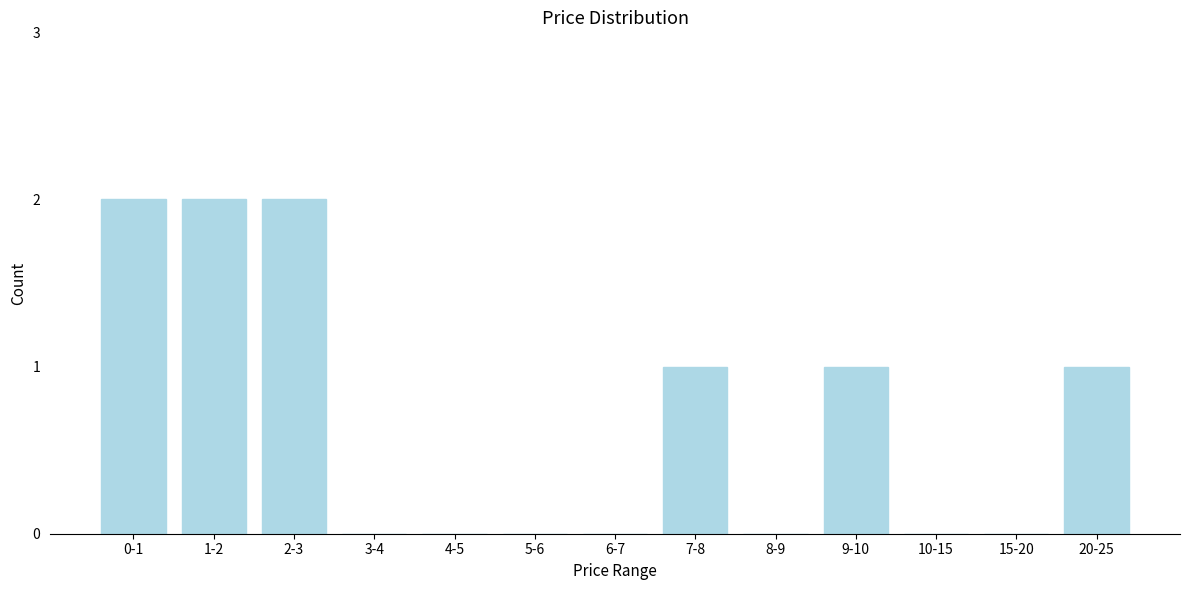

Reading right to left, what are all the values shown in this chart?

20-25=1	15-20=0	10-15=0	9-10=1	8-9=0	7-8=1	6-7=0	5-6=0	4-5=0	3-4=0	2-3=2	1-2=2	0-1=2